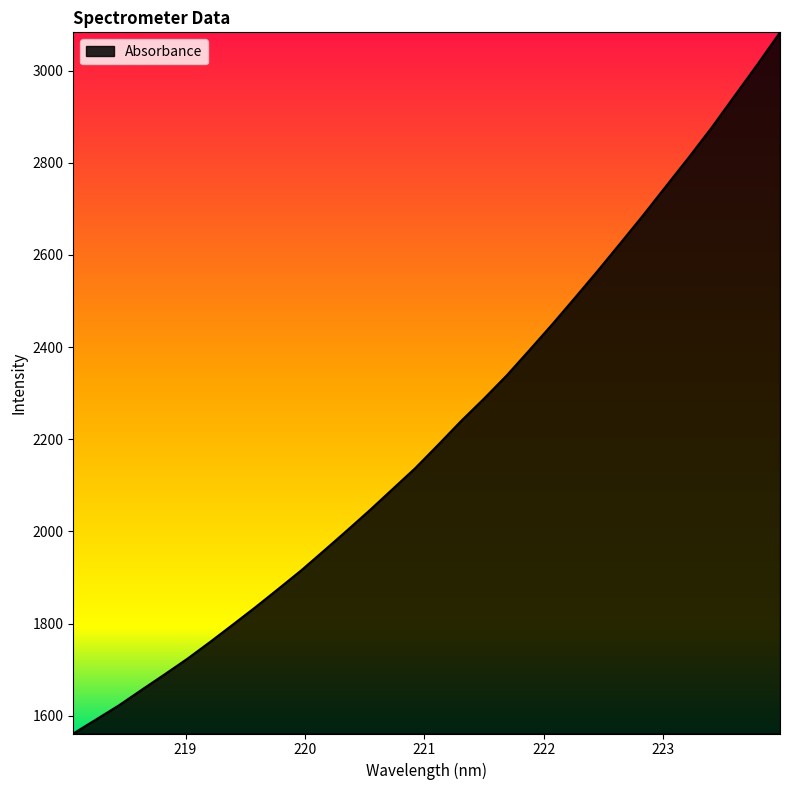

What is the smallest value displayed?

1561.5